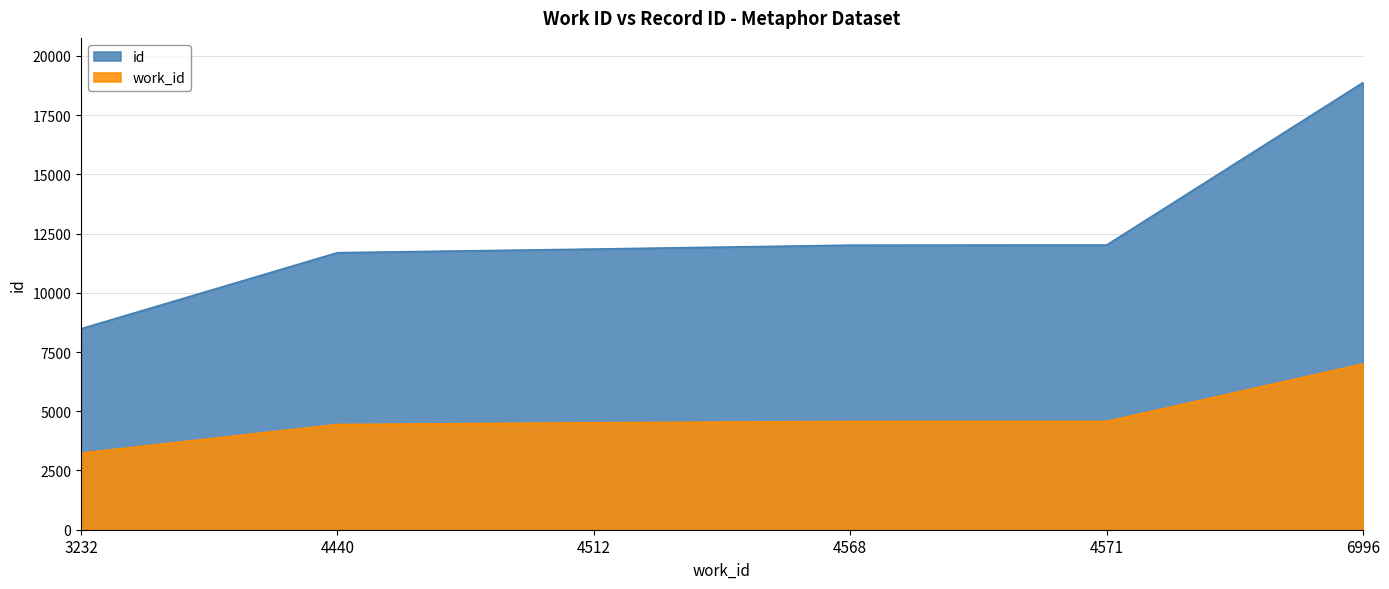

Where is id nearest to the value 13677?

4571